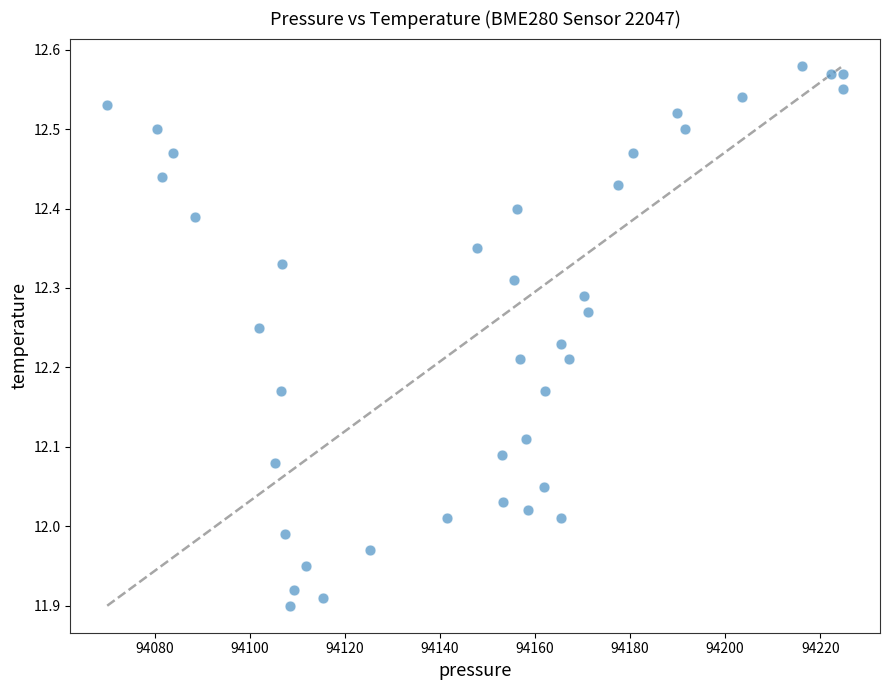

What is the range of Y values (max minus min)?

0.7